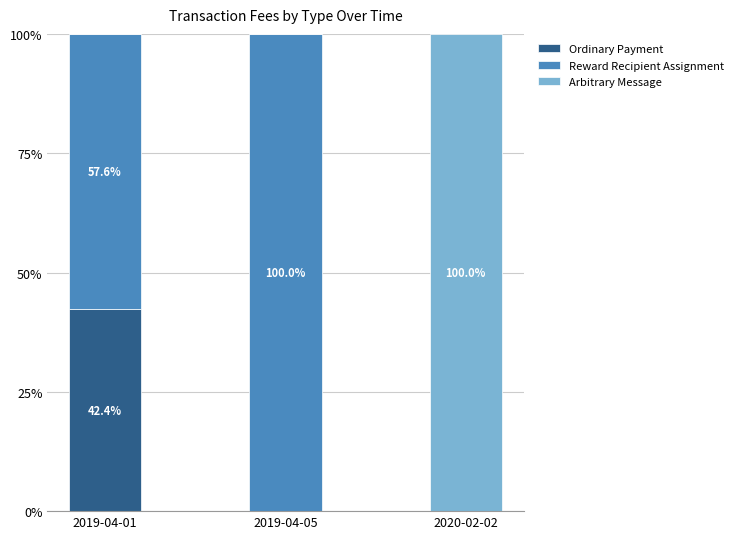

What is the maximum value for Ordinary Payment?

42.4